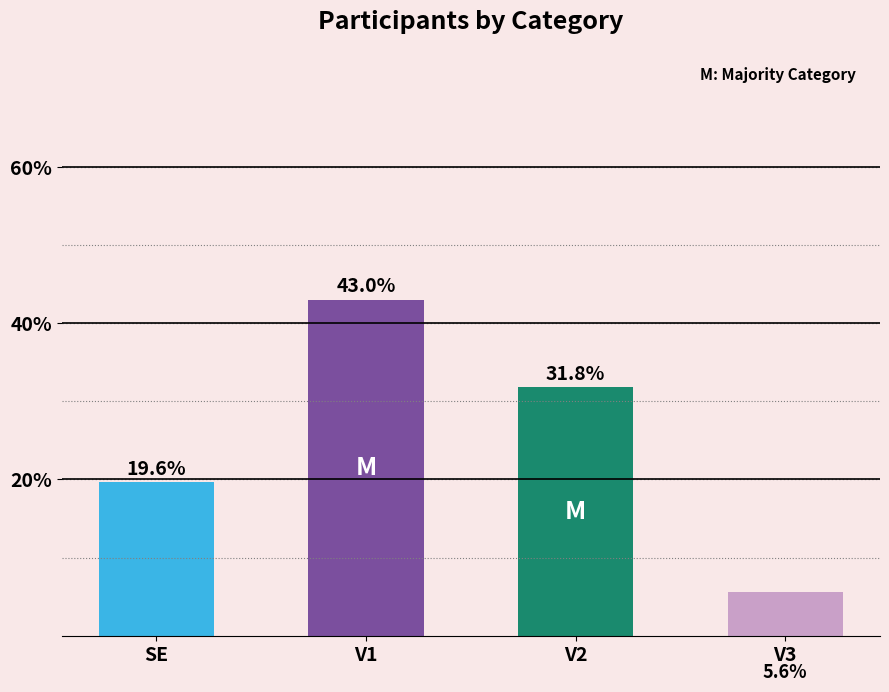

What is the difference between the maximum and minimum values?

37.4